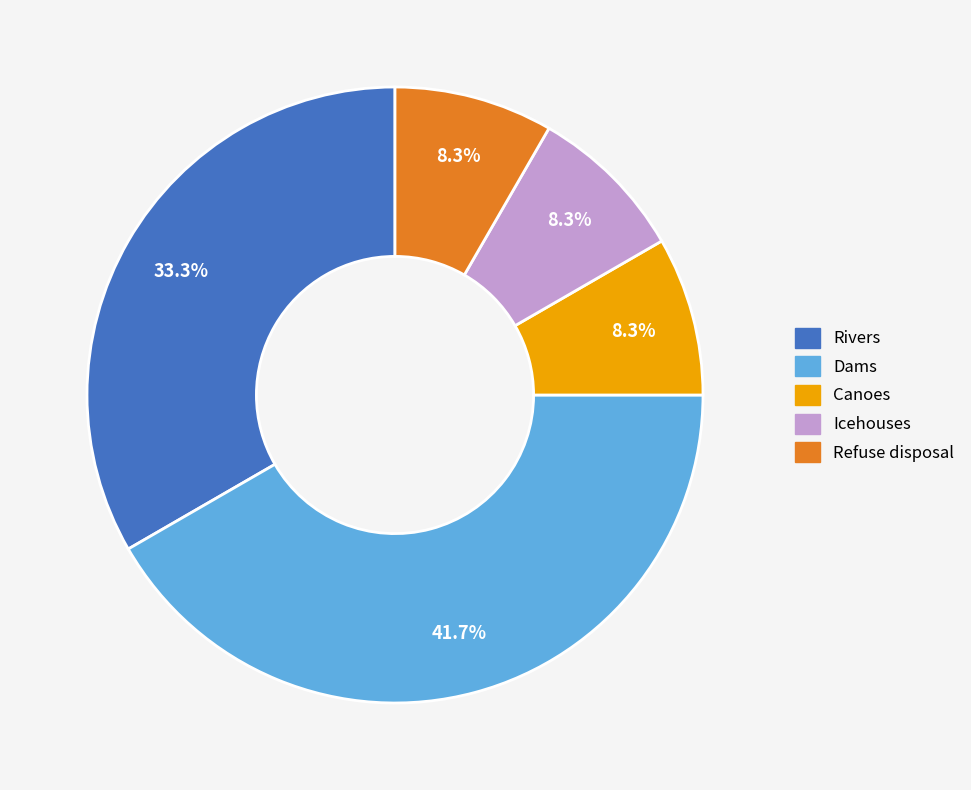

Is it true that Dams is 42% of the pie?

True